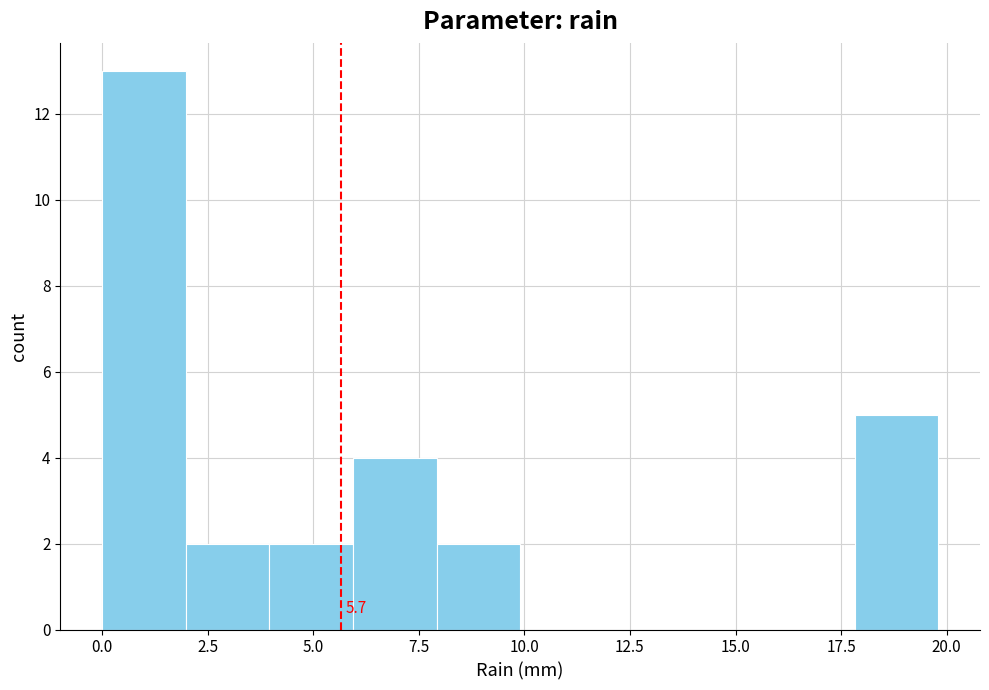

Around what value on the x-axis is the tallest bar? Give the approximate position of its centre, as read against the axis.

1.0